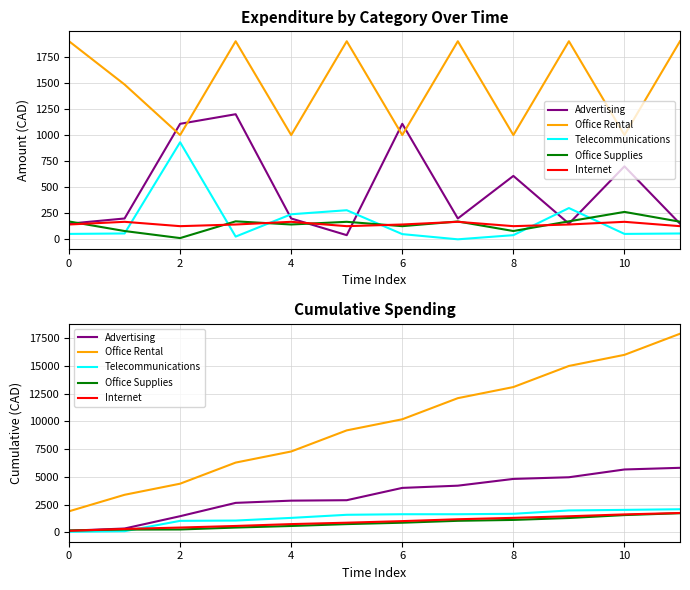

What is the spread (max minus min) of values at 7?

11041.9